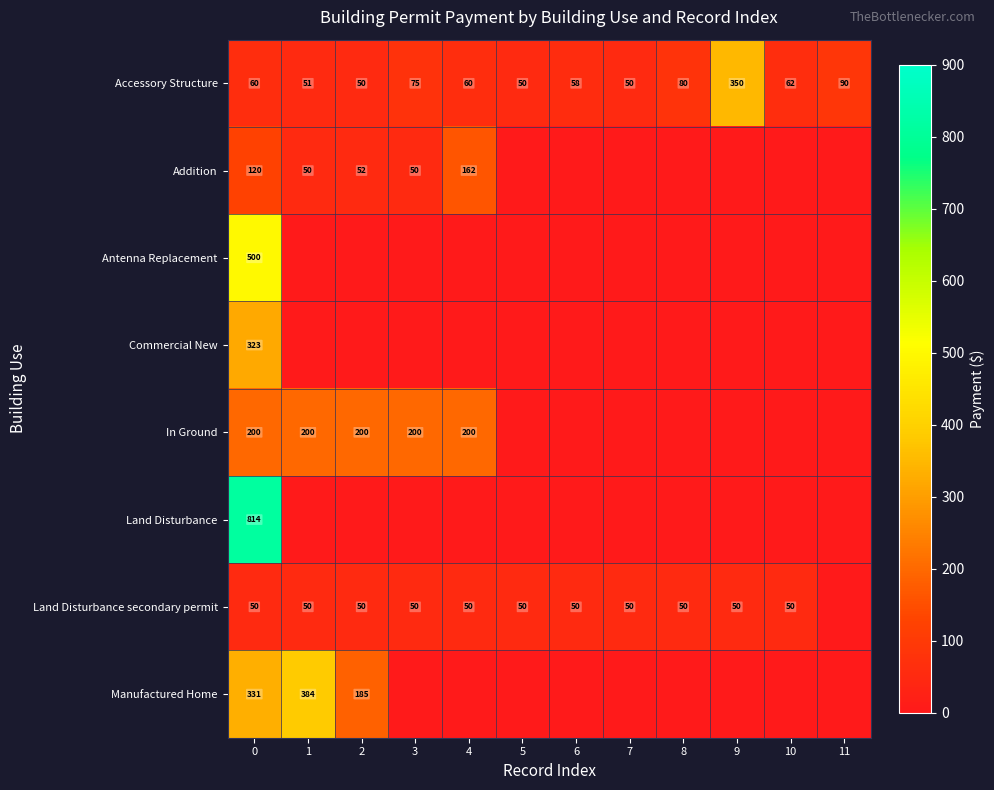

What is the average value of the Accessory Structure series?

86